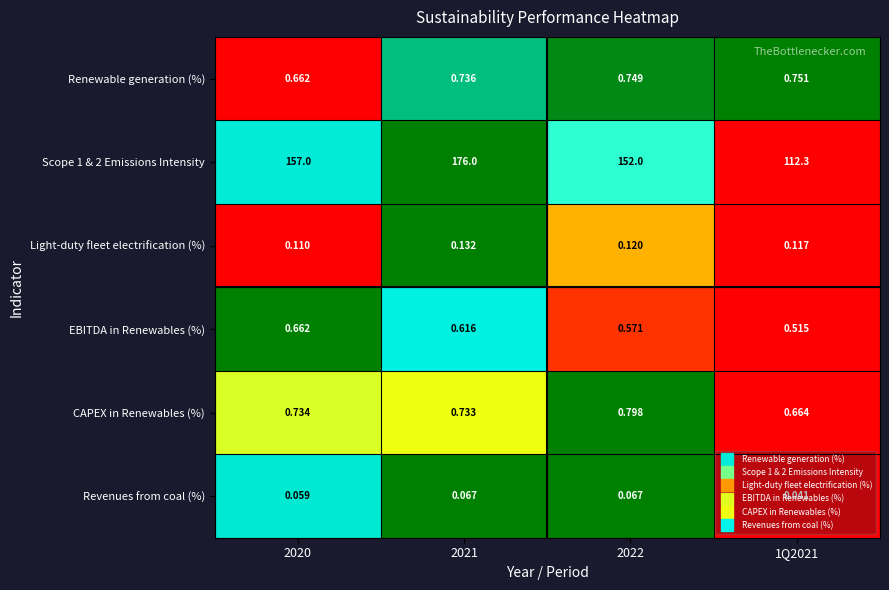

Is the value of CAPEX in Renewables (%) at 1Q2021 greater than the value of Light-duty fleet electrification (%) at 2021?

Yes